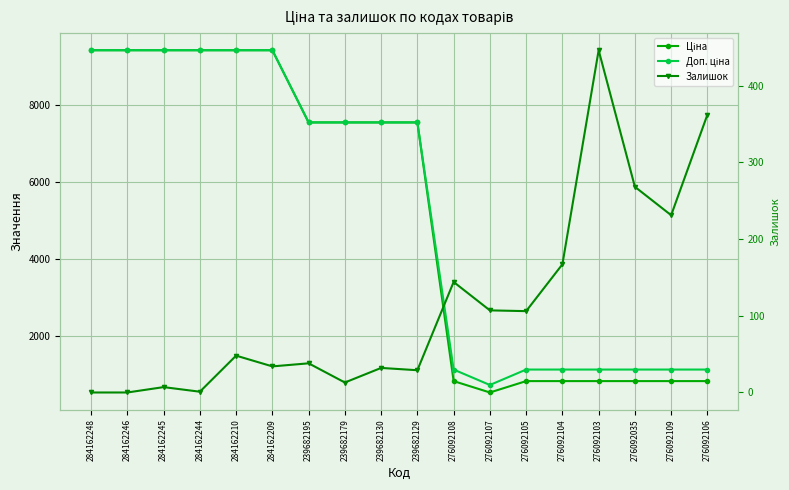

How many interior local valleys does the Доп. ціна series have?

1